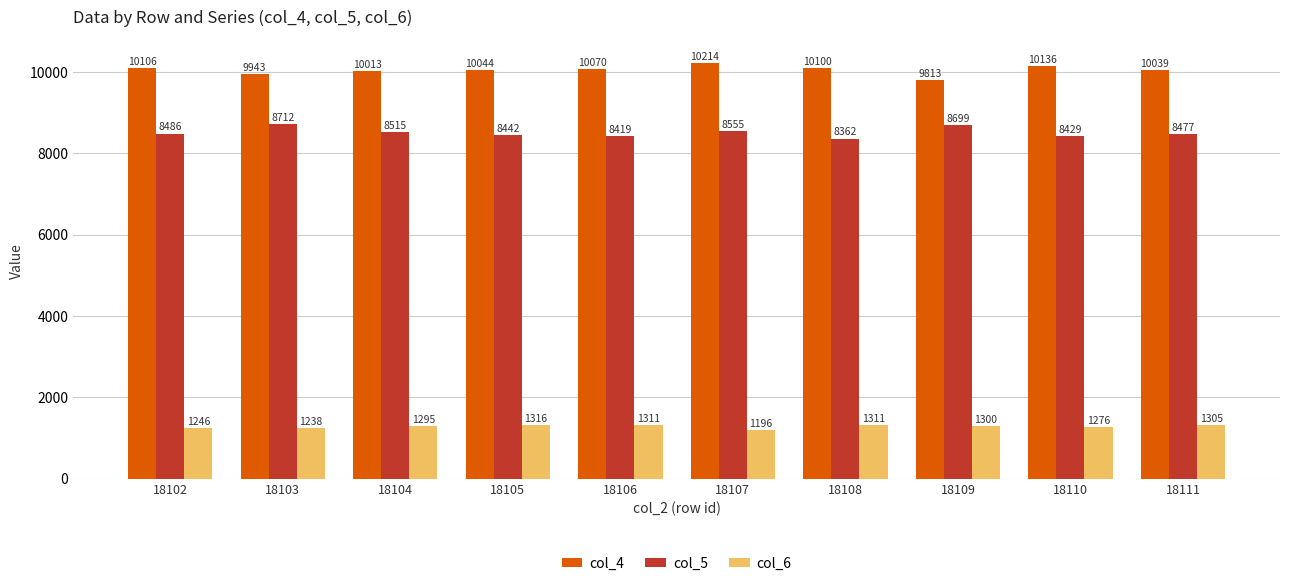

True or false: col_4 has a value of 10070 at 18106.

True